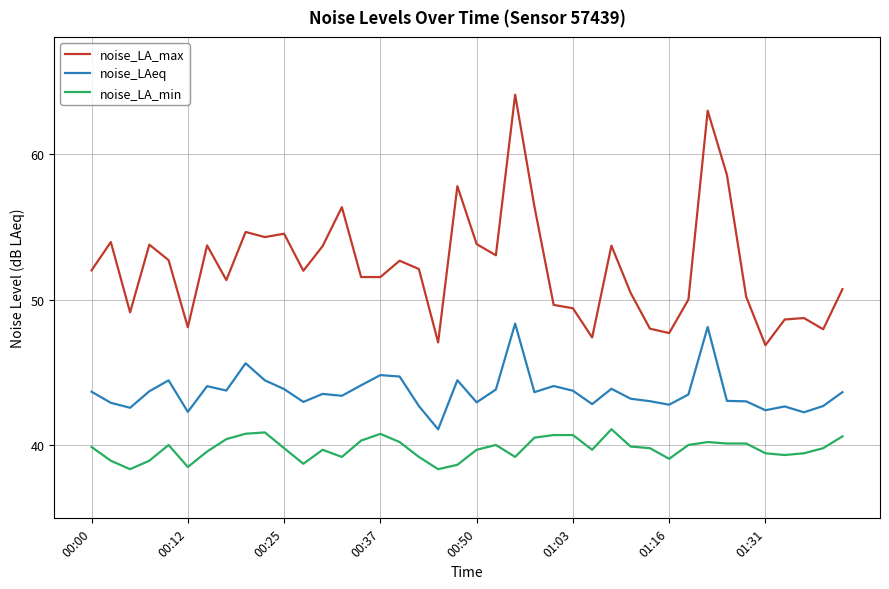

List the series in order of their overall mean, highest first.

noise_LA_max, noise_LAeq, noise_LA_min